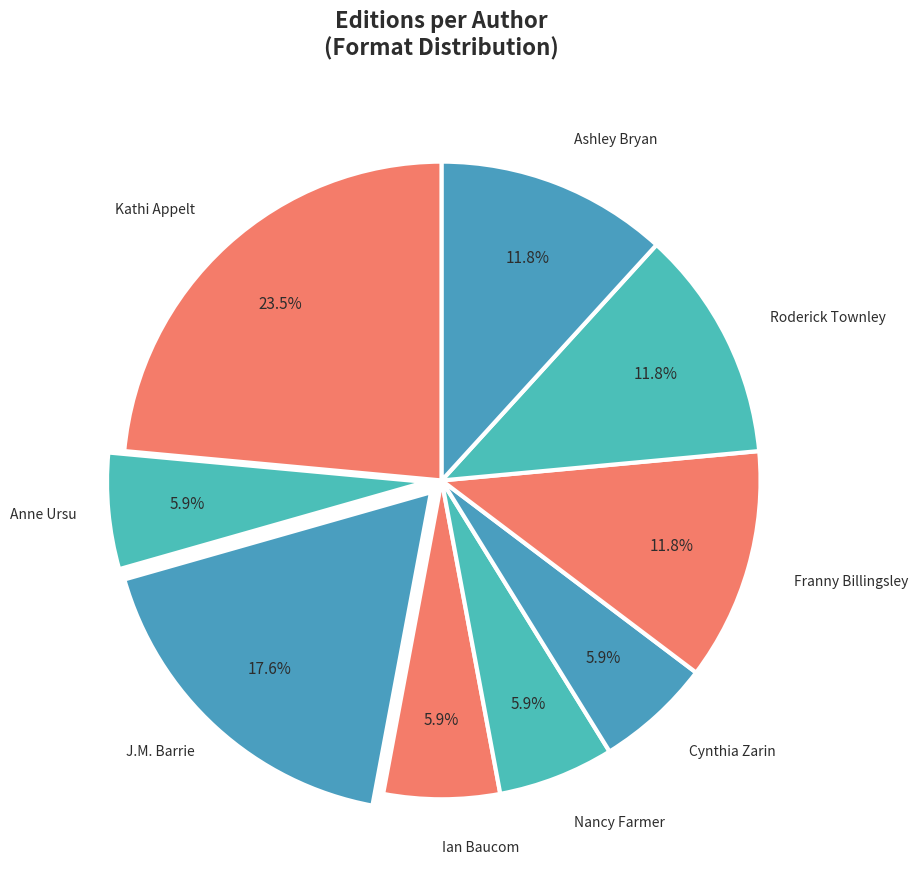

How many segments does this pie chart have?

9